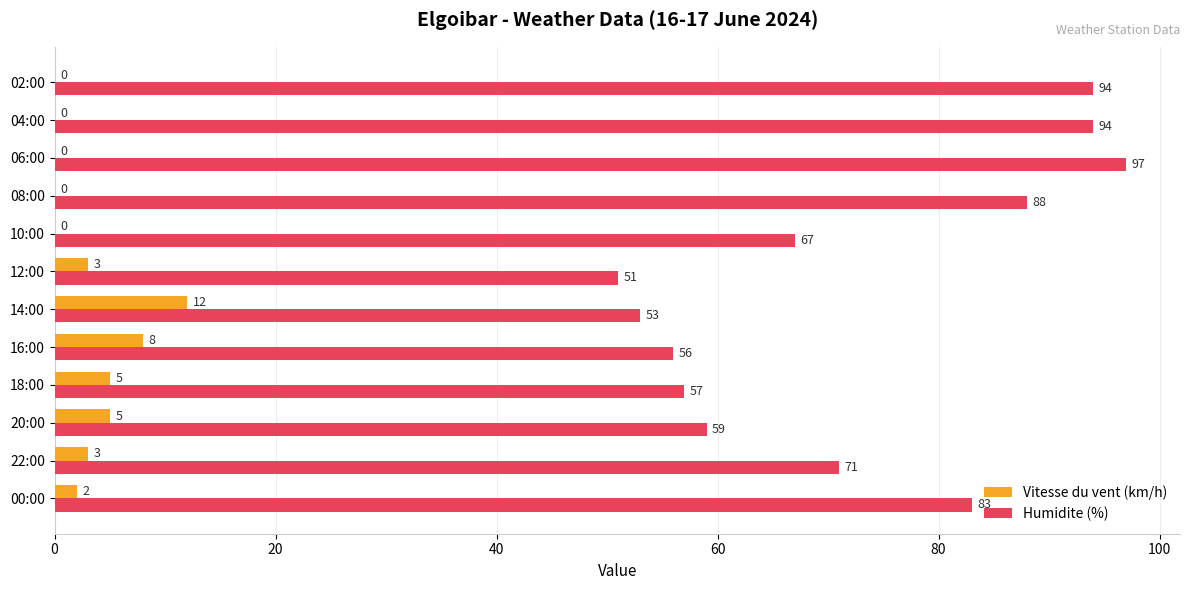

Between 12:00 and 04:00, which series saw the biggest shift?

Humidite (%)